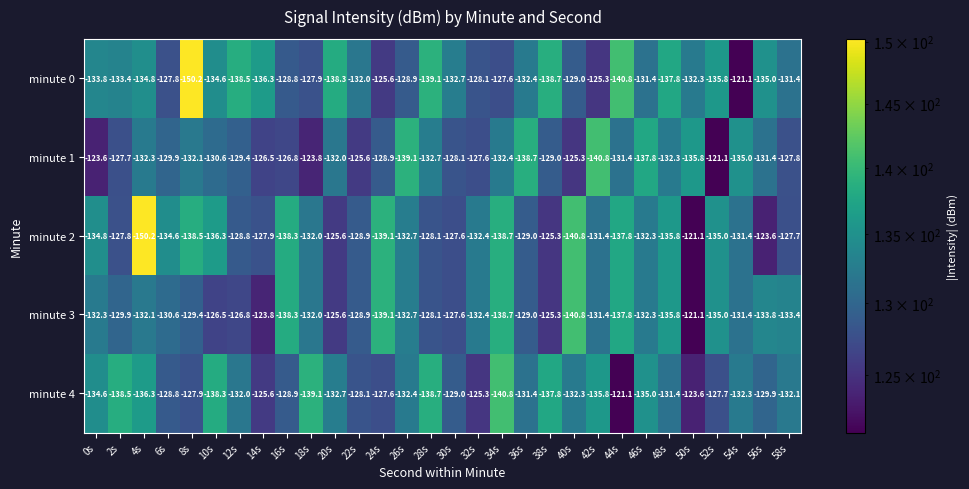

At which label is minute 3 closest to -130?

2s